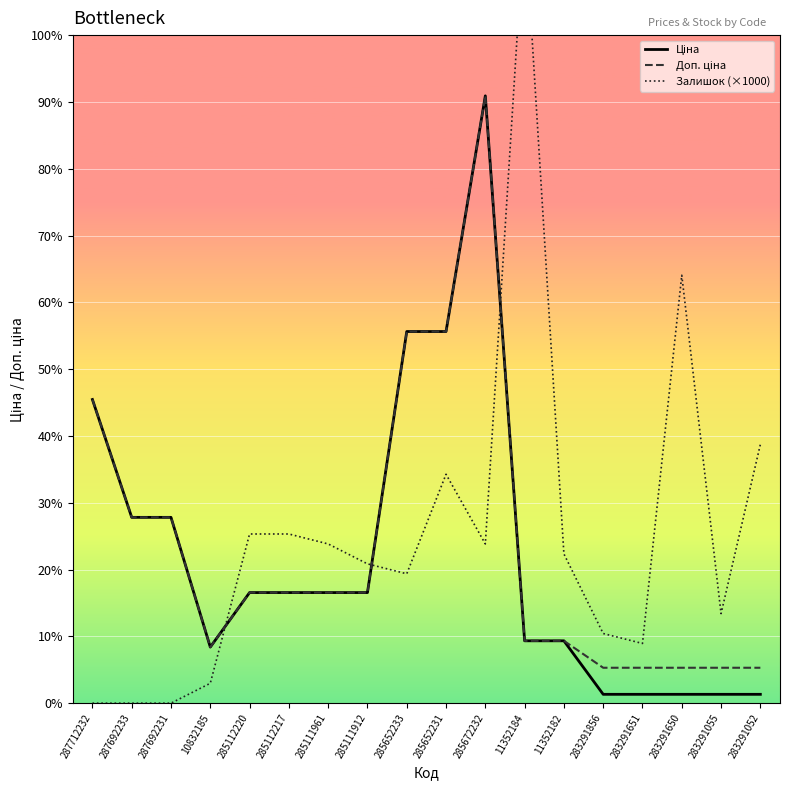

At which category does Залишок (×1000) reach its first local peak?

285652231